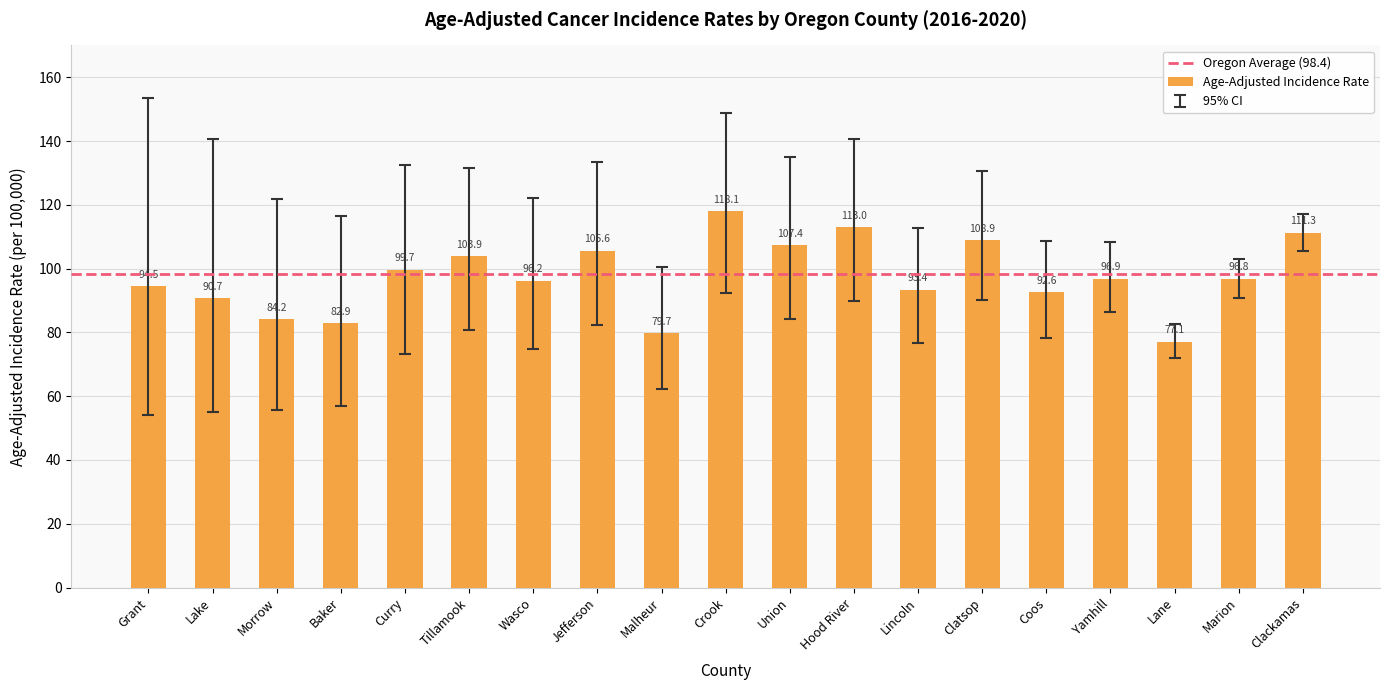

Reading left to right, list all the values displayed in this chart.

94.5	90.7	84.2	82.9	99.7	103.9	96.2	105.6	79.7	118.1	107.4	113.0	93.4	108.9	92.6	96.9	77.1	96.8	111.3